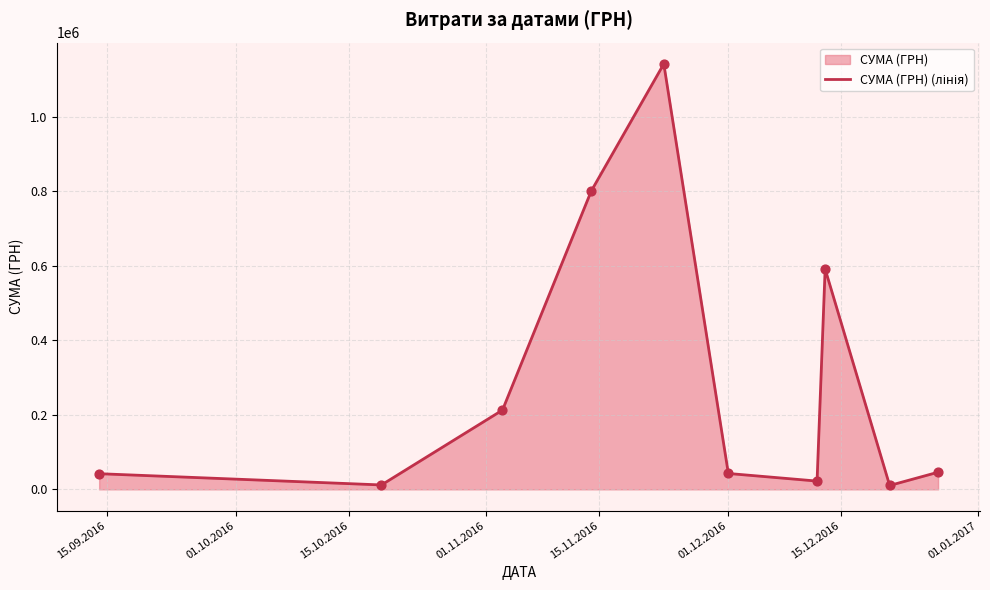

What is the difference between the maximum and minimum values?

1130892.7